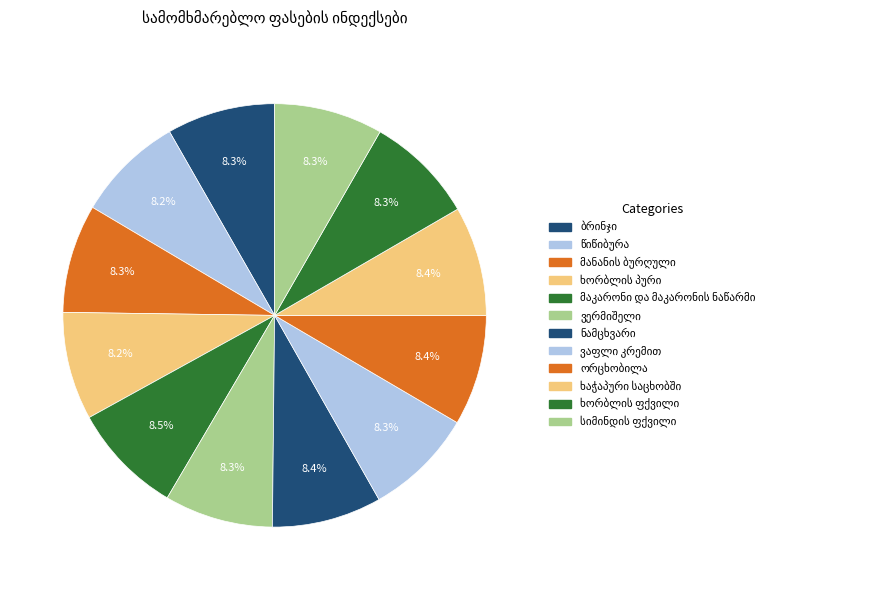

How many slices are in this pie chart?

12